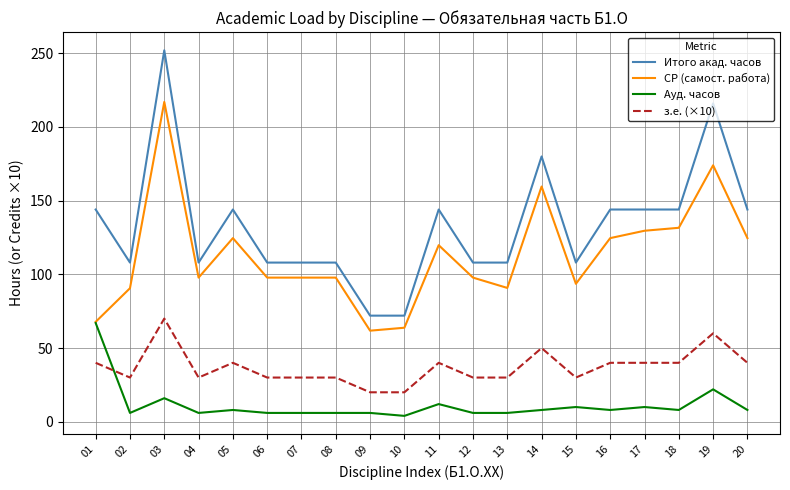

Which series changed the most between 01 and 08?

Ауд. часов